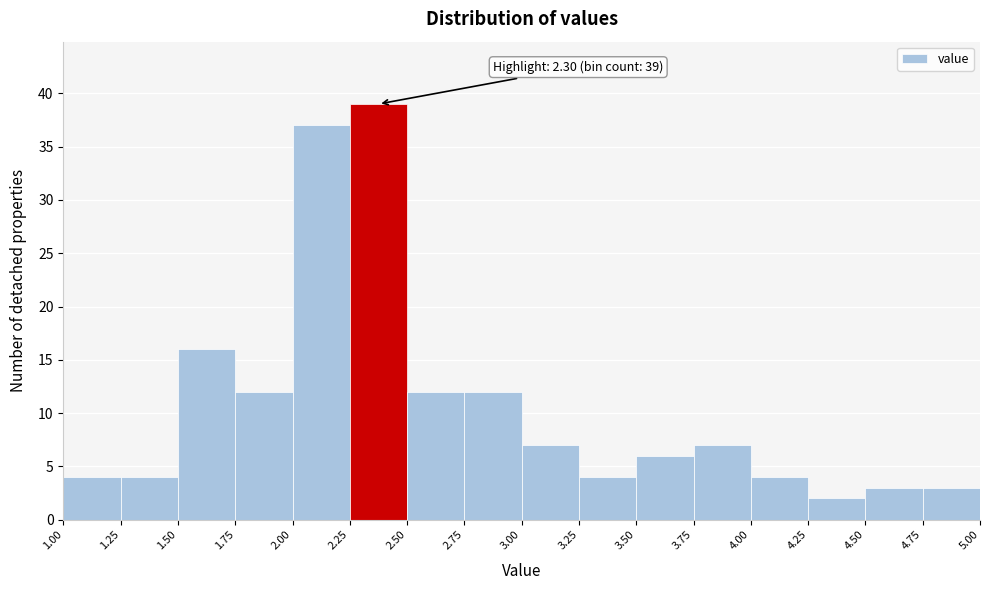

Over which range of the x-axis is the bar tallest?

2.25 to 2.50